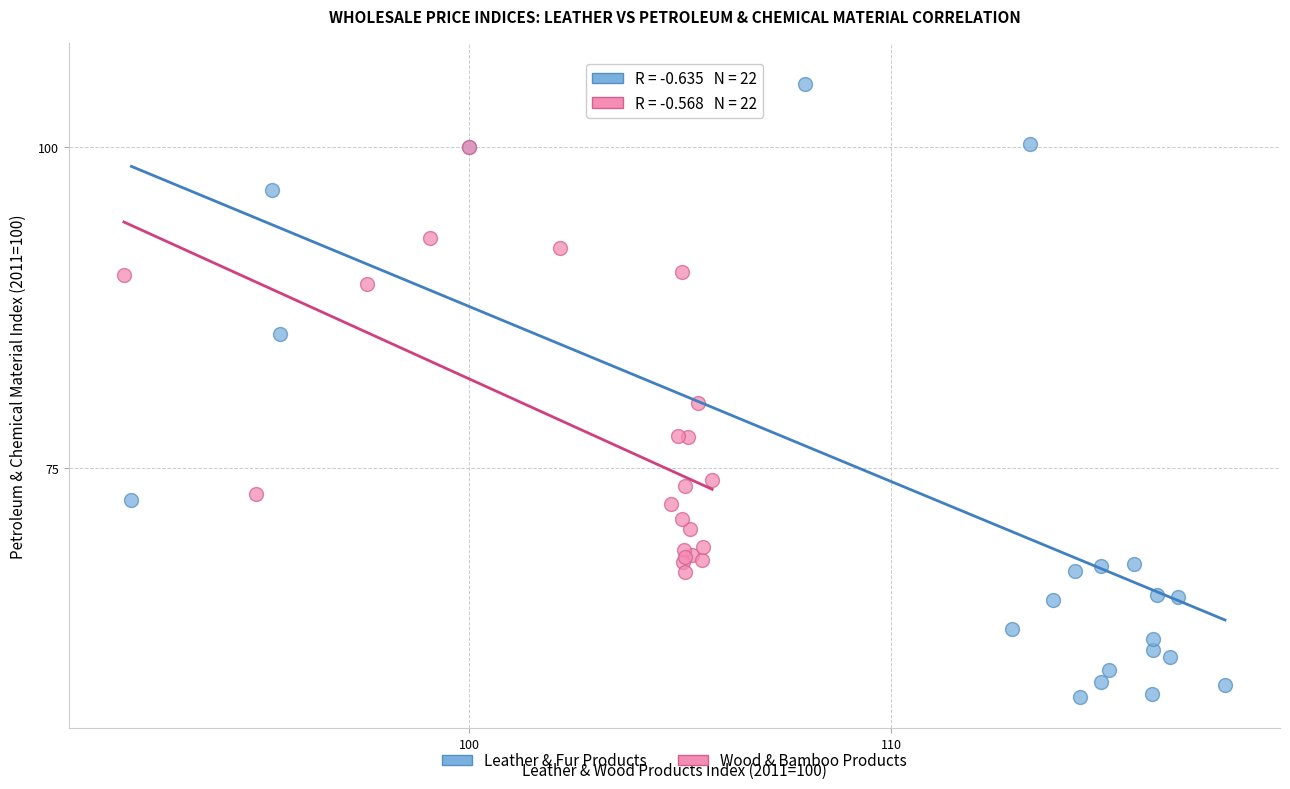

Which series has the widest spread of Y values?

Leather & Fur Products